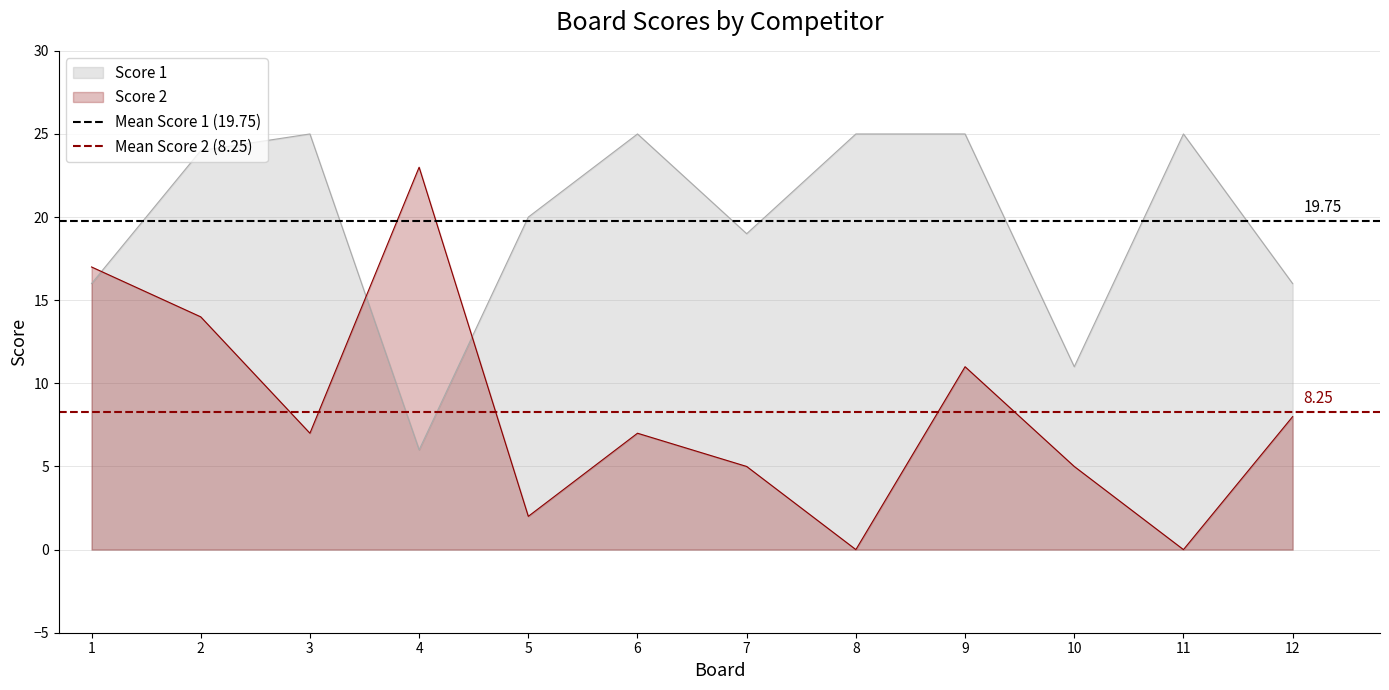

What is the average value of the Mean Score 1 (19.75) series?

19.8